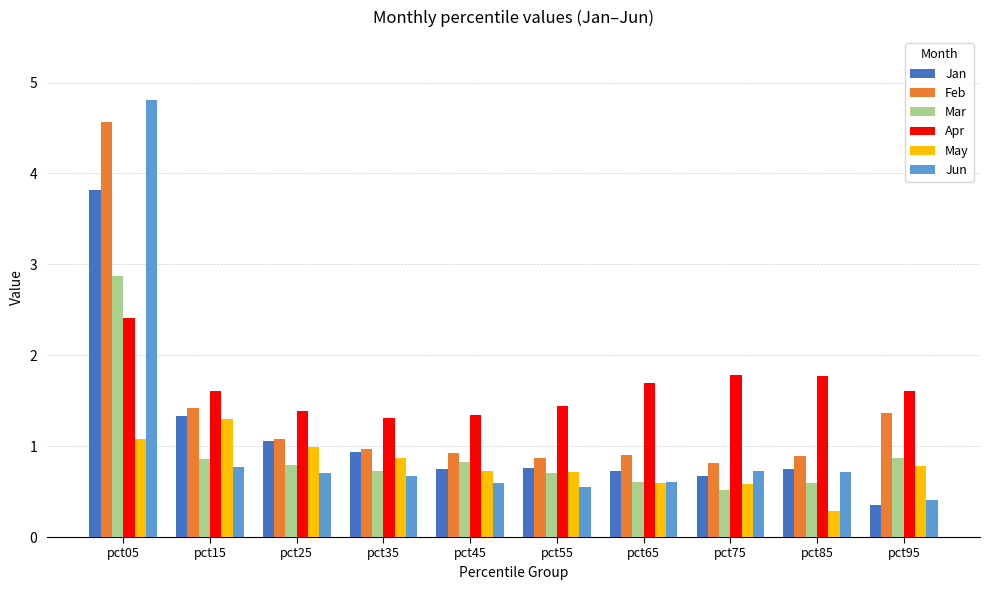

Which category has the highest value in the Apr series?

pct05